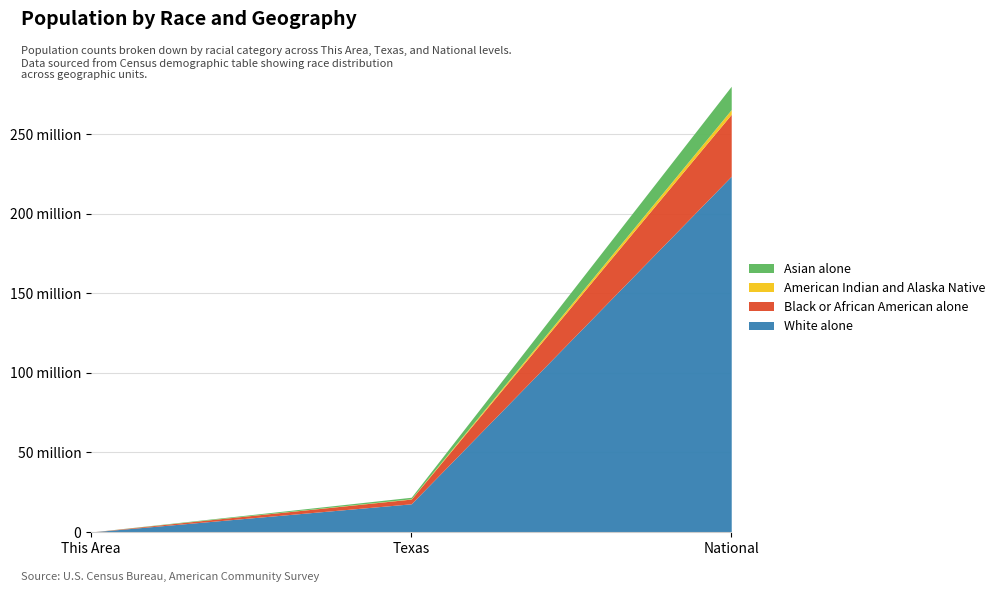

What is the sum of the Asian alone values at National and Texas?

15638848